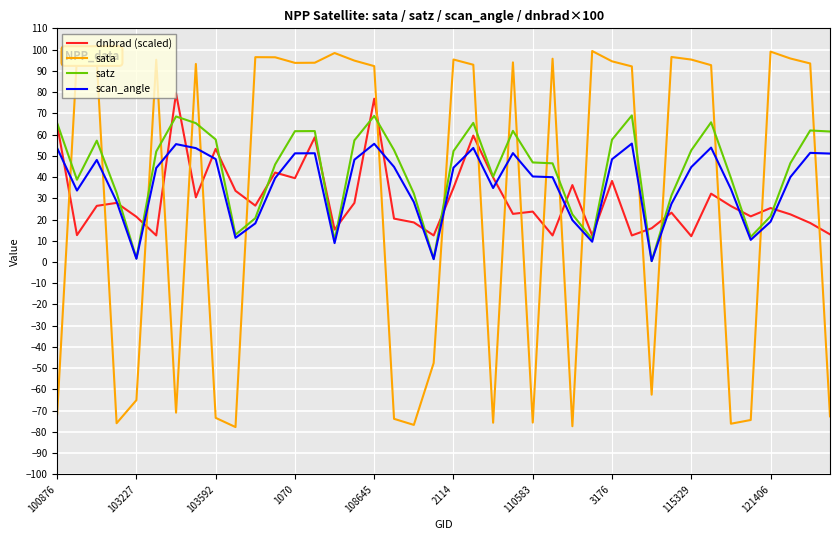

What is the smallest value displayed?

-77.7